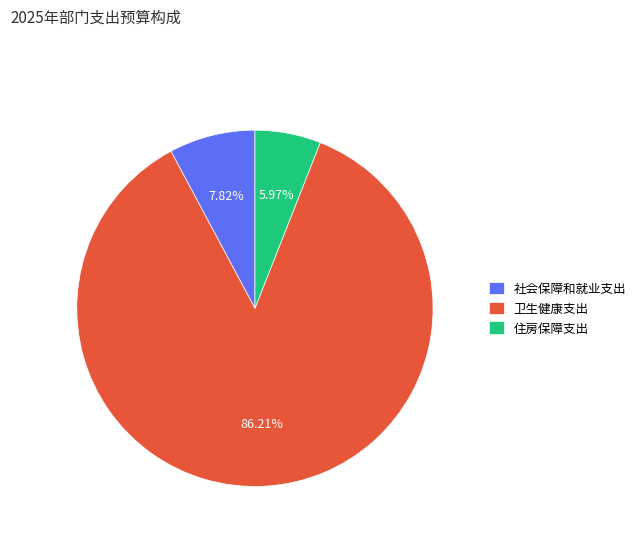

Does any single category account for the majority?

Yes